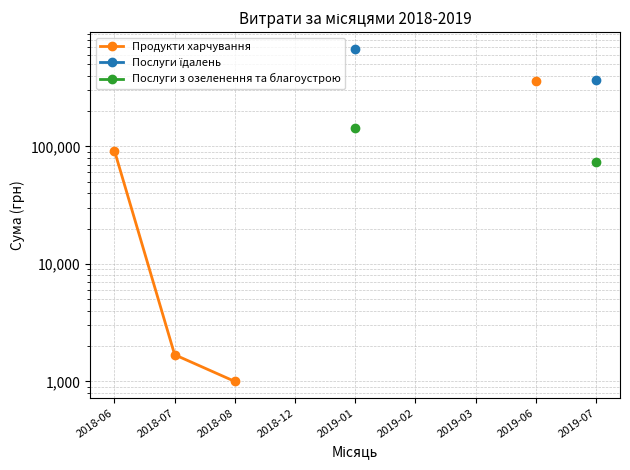

Count the number of data series in this chart.

3